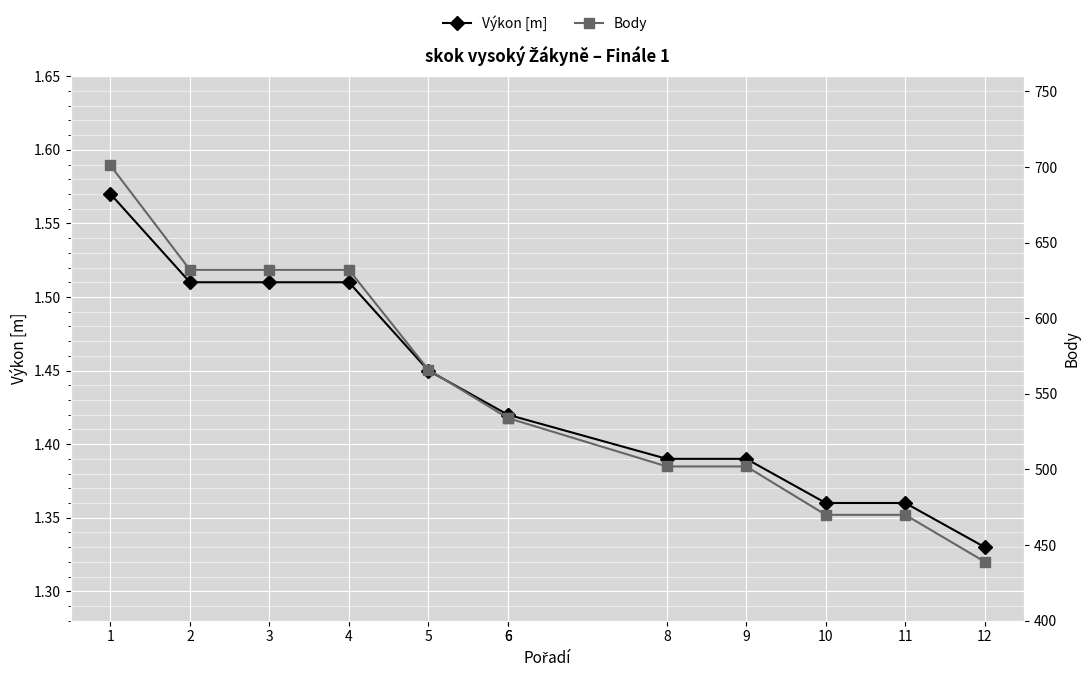

What is the average value of the Body series?

551.2